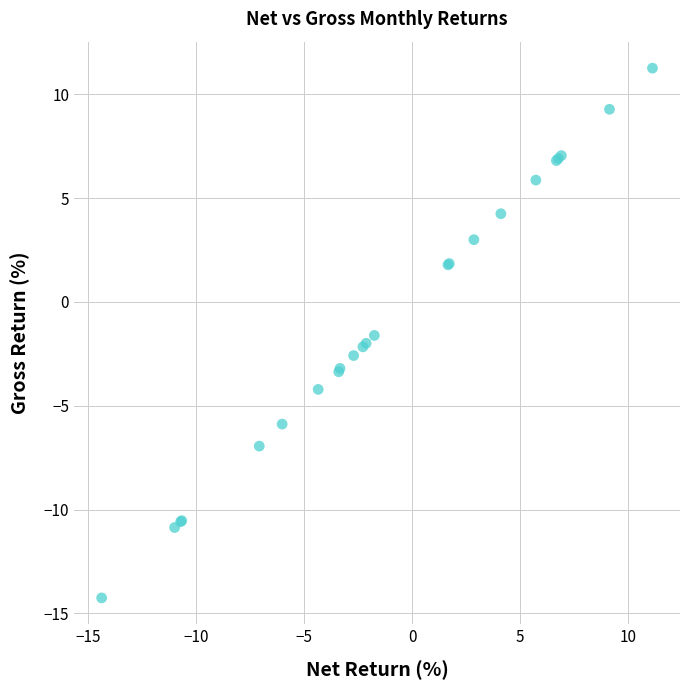

What Y value in the scatter plot is closest to -1?

-1.6